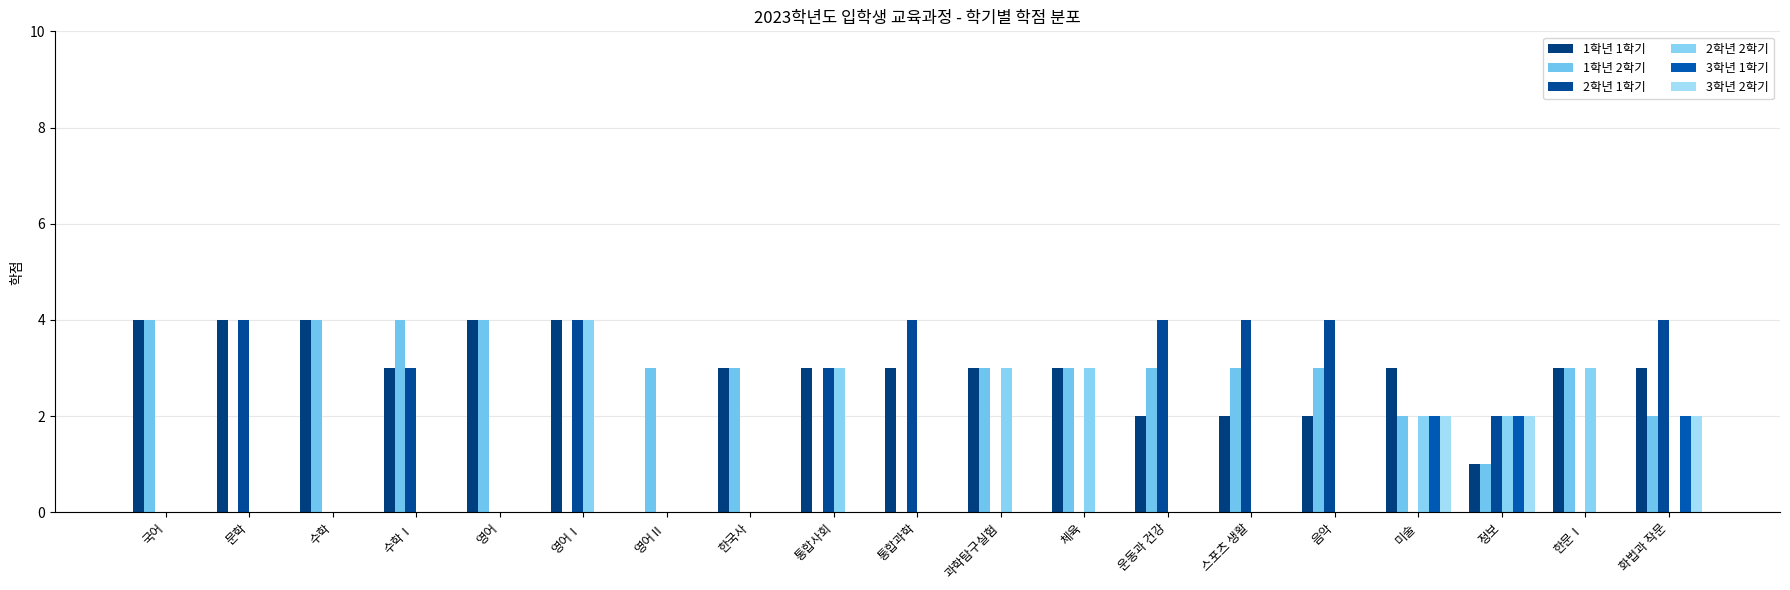

Count the 3학년 2학기 values in the range 0 to 1.

16